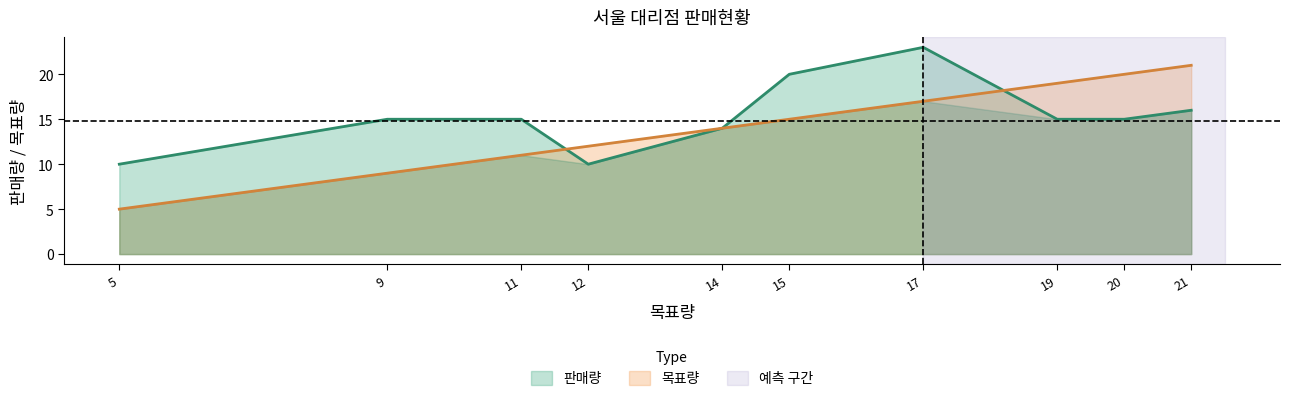

What value does the 목표량 series have at 스타일러(14), to the nearest 5?

15